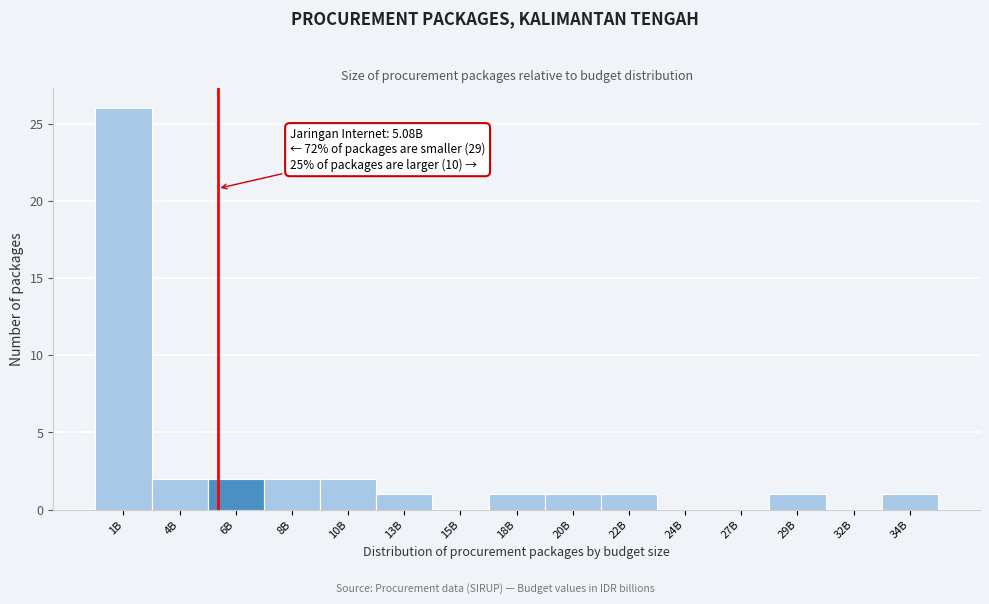

Reading right to left, transcribe all the data shown in this chart.

34B=1	32B=0	29B=1	27B=0	24B=0	22B=1	20B=1	18B=1	15B=0	13B=1	10B=2	8B=2	6B=2	4B=2	1B=26